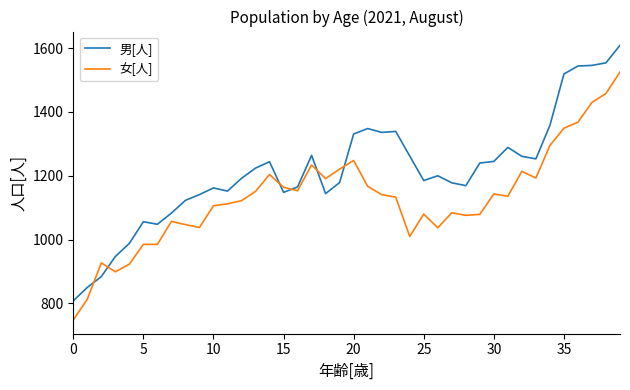

What is the minimum value for 女[人]?

748